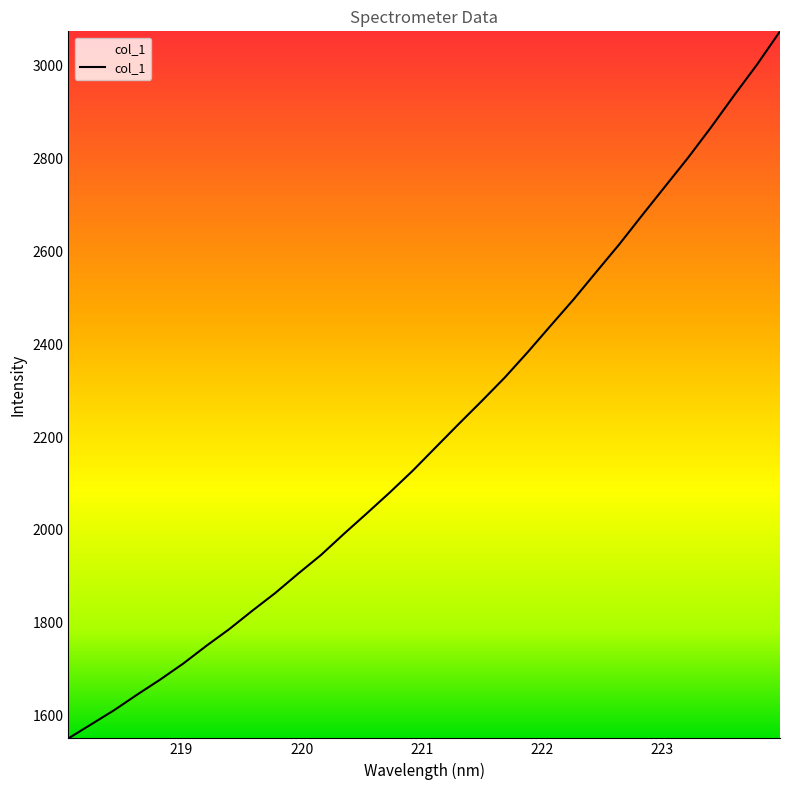

What is the difference between the maximum and minimum values?

1522.4